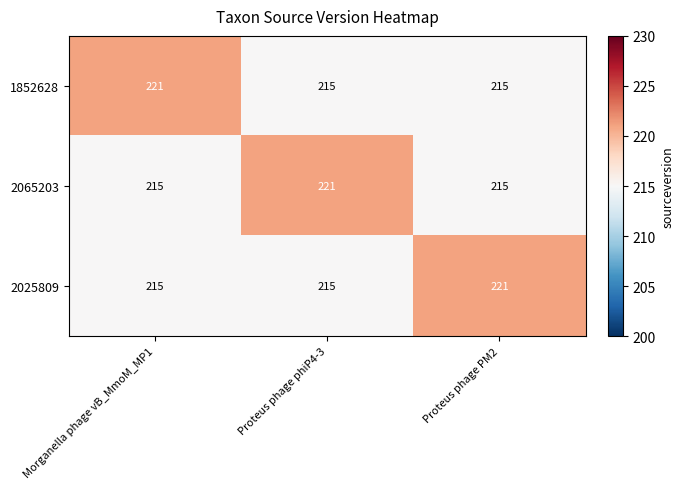

What is the sum of all 2025809 values?

651